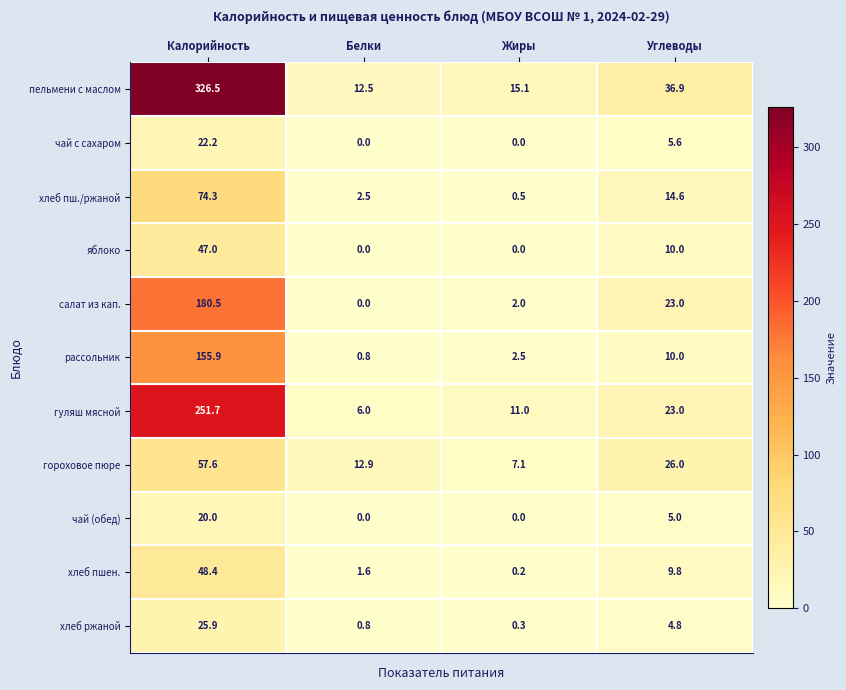

What is the difference between the highest and lowest values at Белки?

12.9